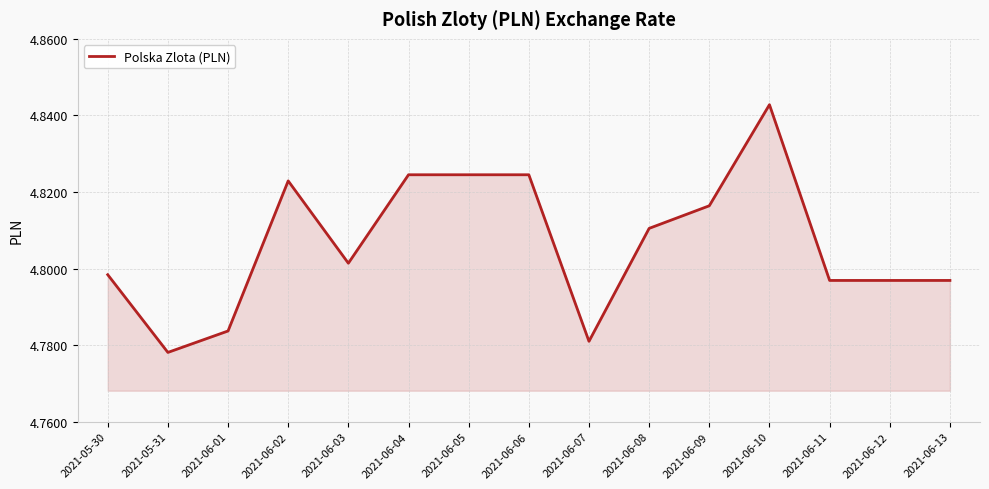

Is it true that the value at 2021-06-05 is 7.6?

False